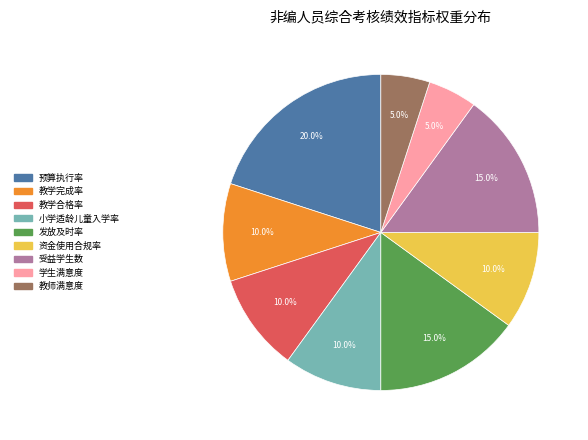

To the nearest percent, what is the difference between the largest and smallest slice percentages?

15%